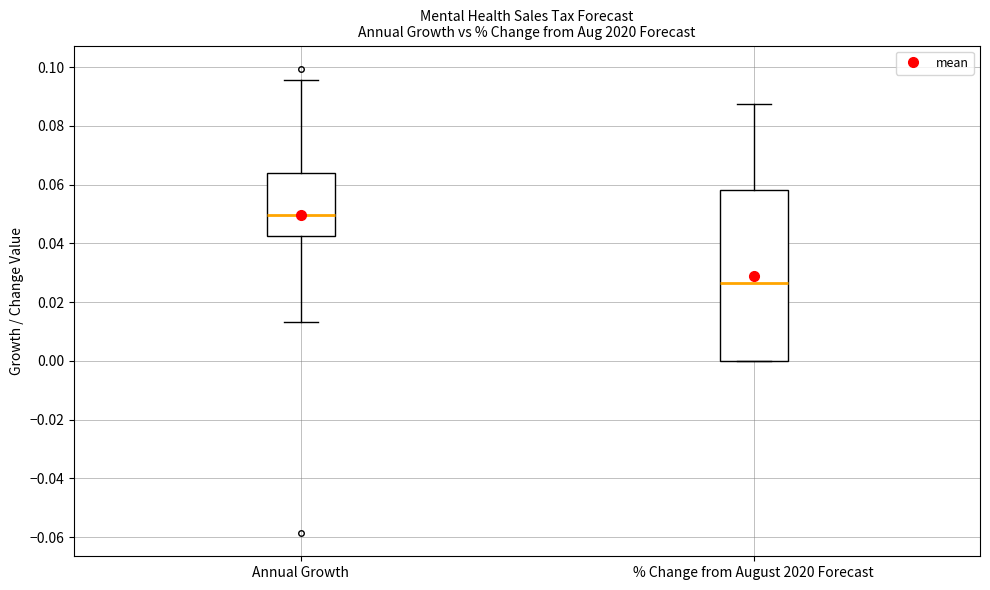

Reading left to right, read every box against the y-axis: the position of its median line, the range the box covers, and the ends of its whiskers. The values are not printed on the chart, so give them approximately, as read against the axis.

Annual Growth: median 0.050, box 0.042 to 0.064, whiskers 0.014 to 0.096
% Change from August 2020 Forecast: median 0.026, box 0.000 to 0.058, whiskers 0.000 to 0.088